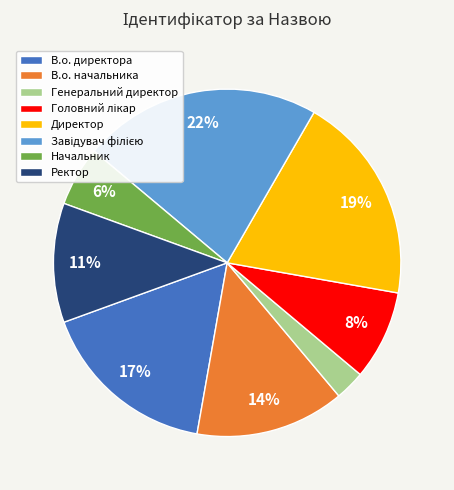

How many slices are in this pie chart?

8